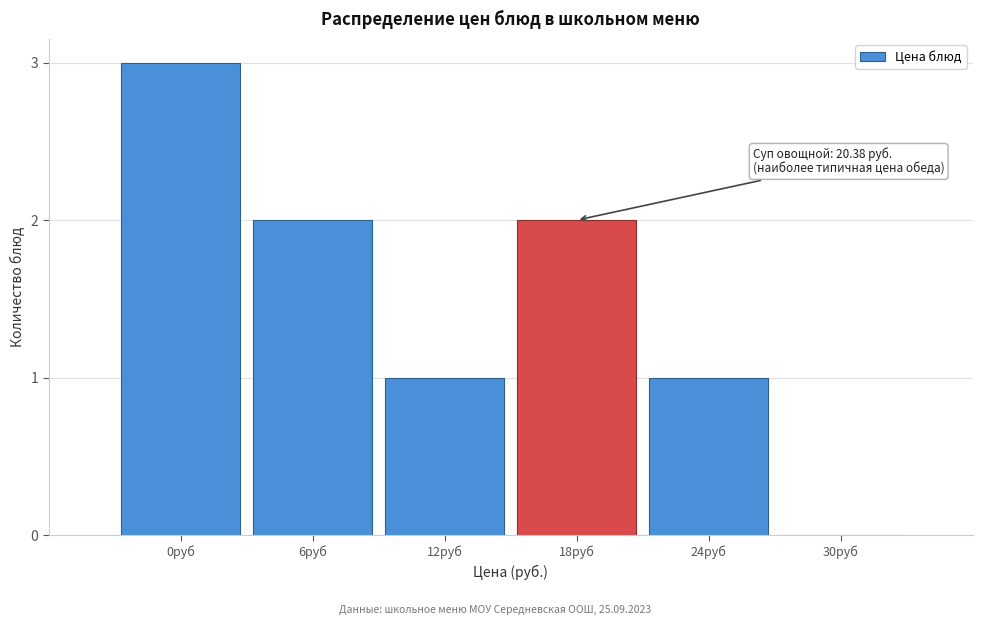

Reading left to right, list all the values displayed in this chart.

0руб=3	6руб=2	12руб=1	18руб=2	24руб=1	30руб=0